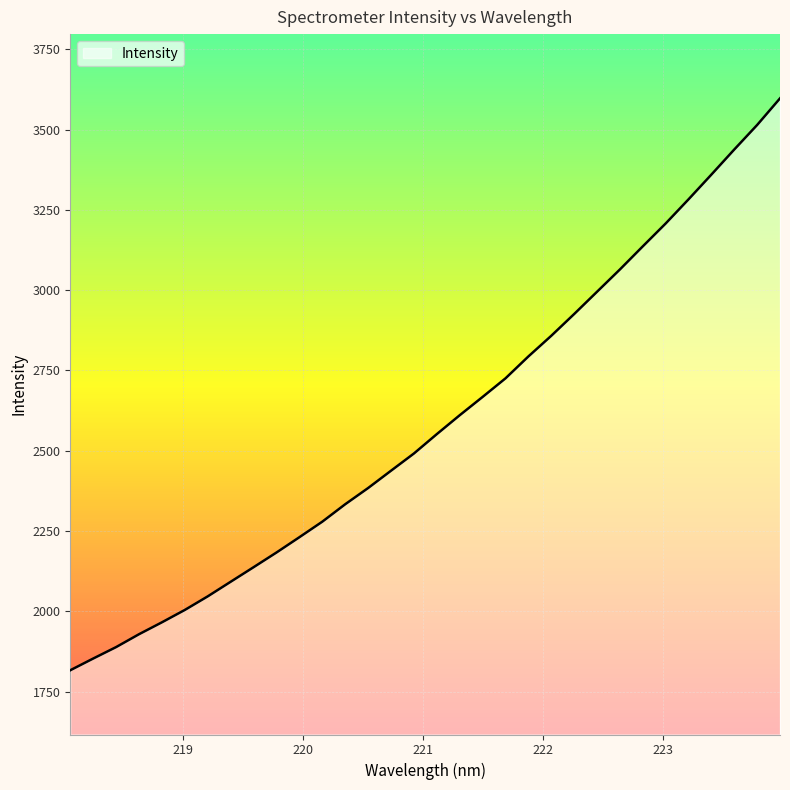

What is the minimum value shown in the chart?

1816.8